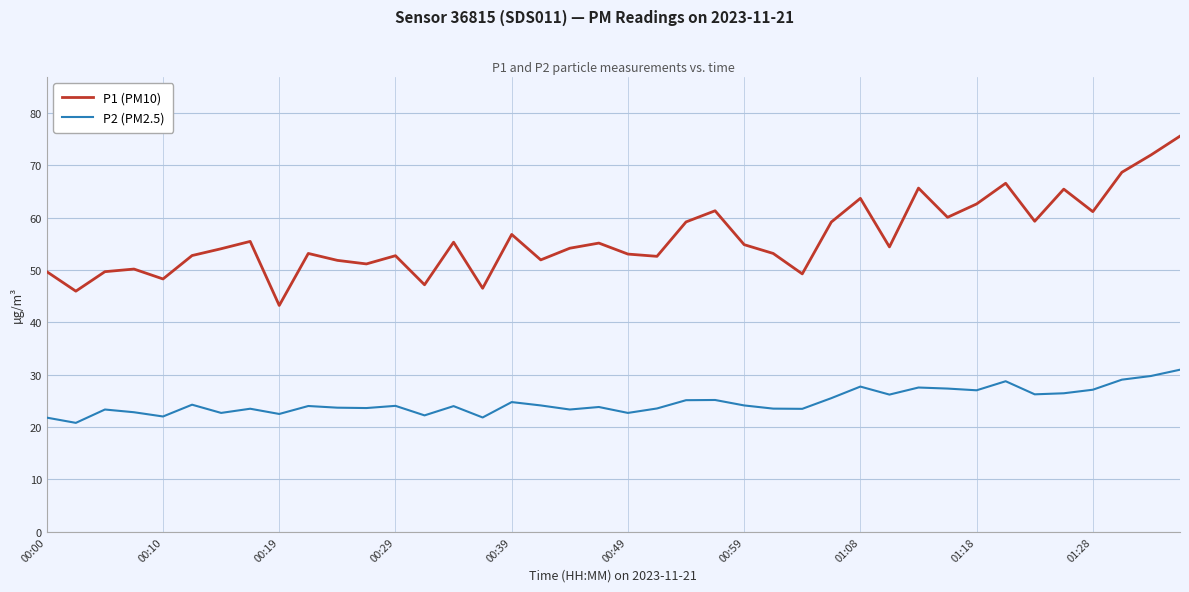

List the series in order of their peak value, lowest first.

P2 (PM2.5), P1 (PM10)